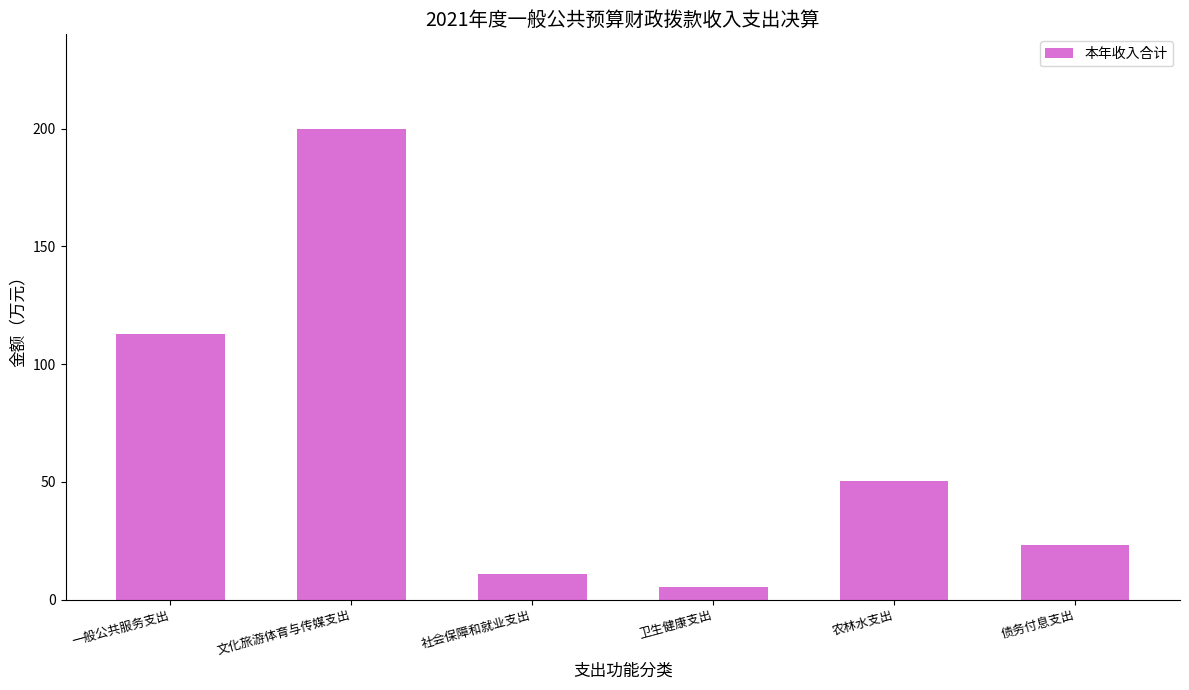

What is the difference between the maximum and minimum values?

194.8